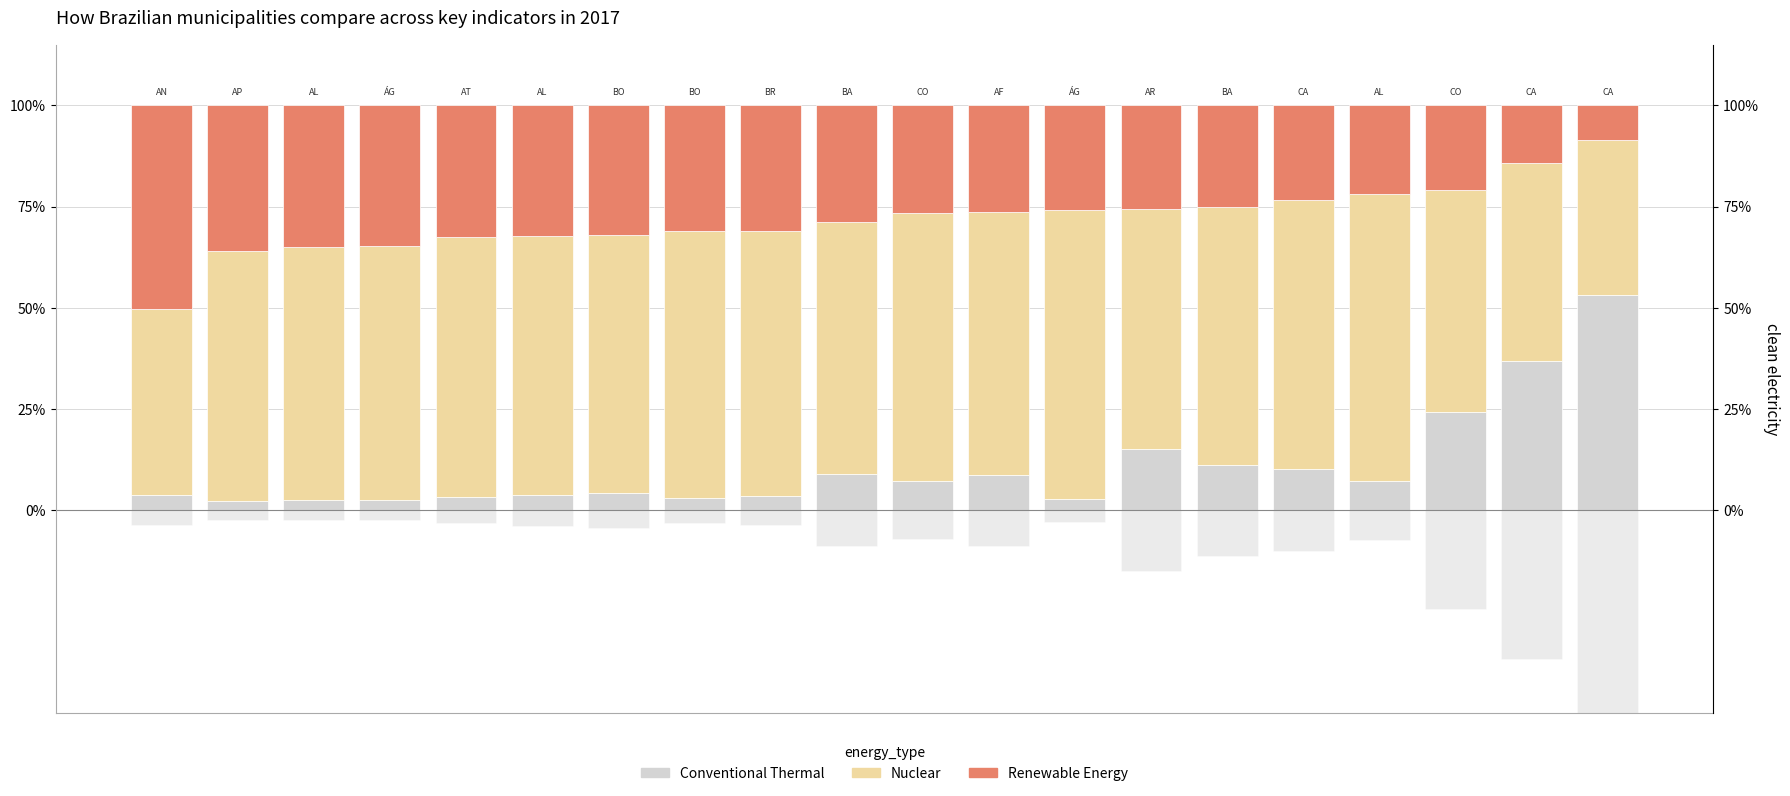

What is the difference between the Renewable Energy values at 5 and 16?

0.1